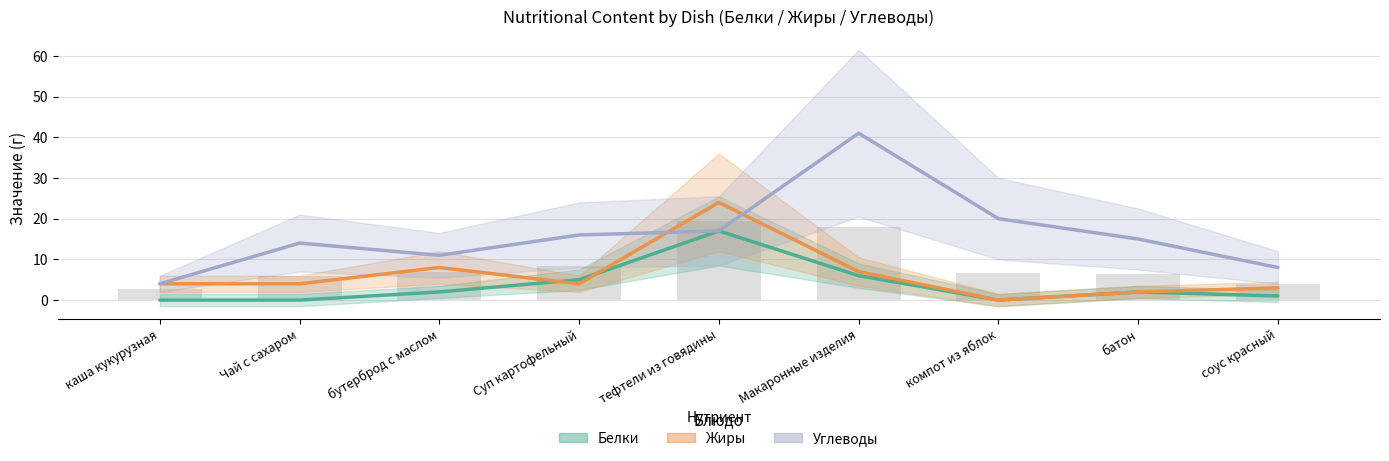

At which category is the sum across all series the highest?

тефтели из говядины